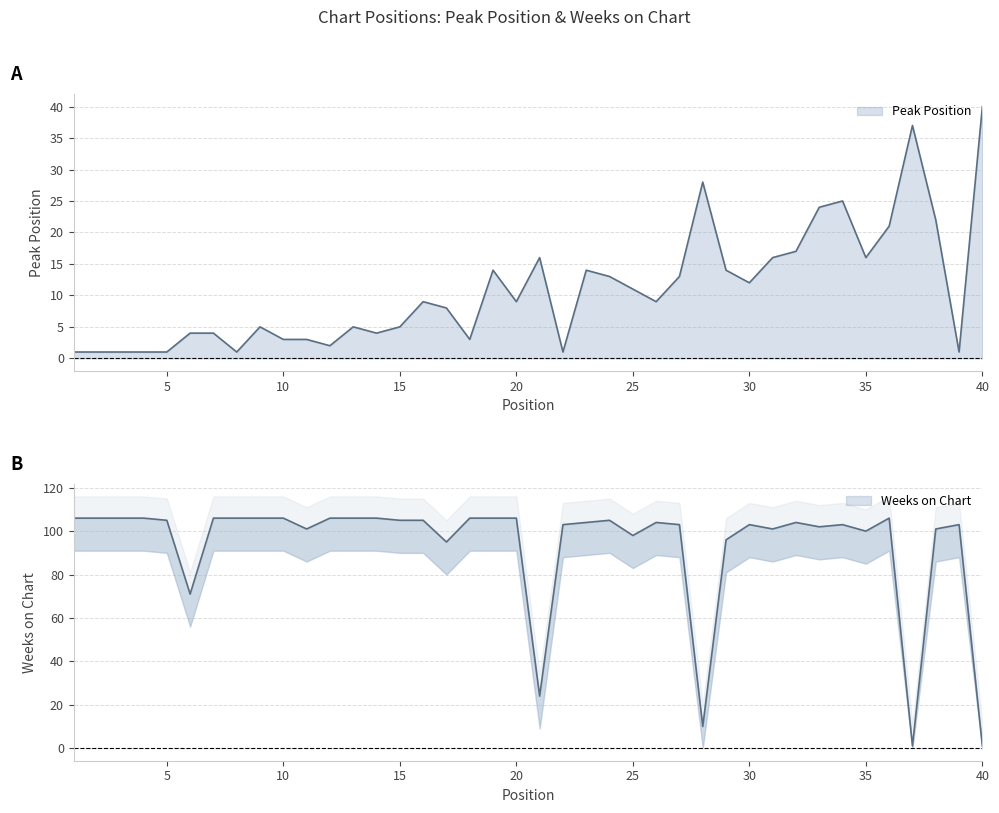

Which series has the largest total across all categories?

Weeks on Chart